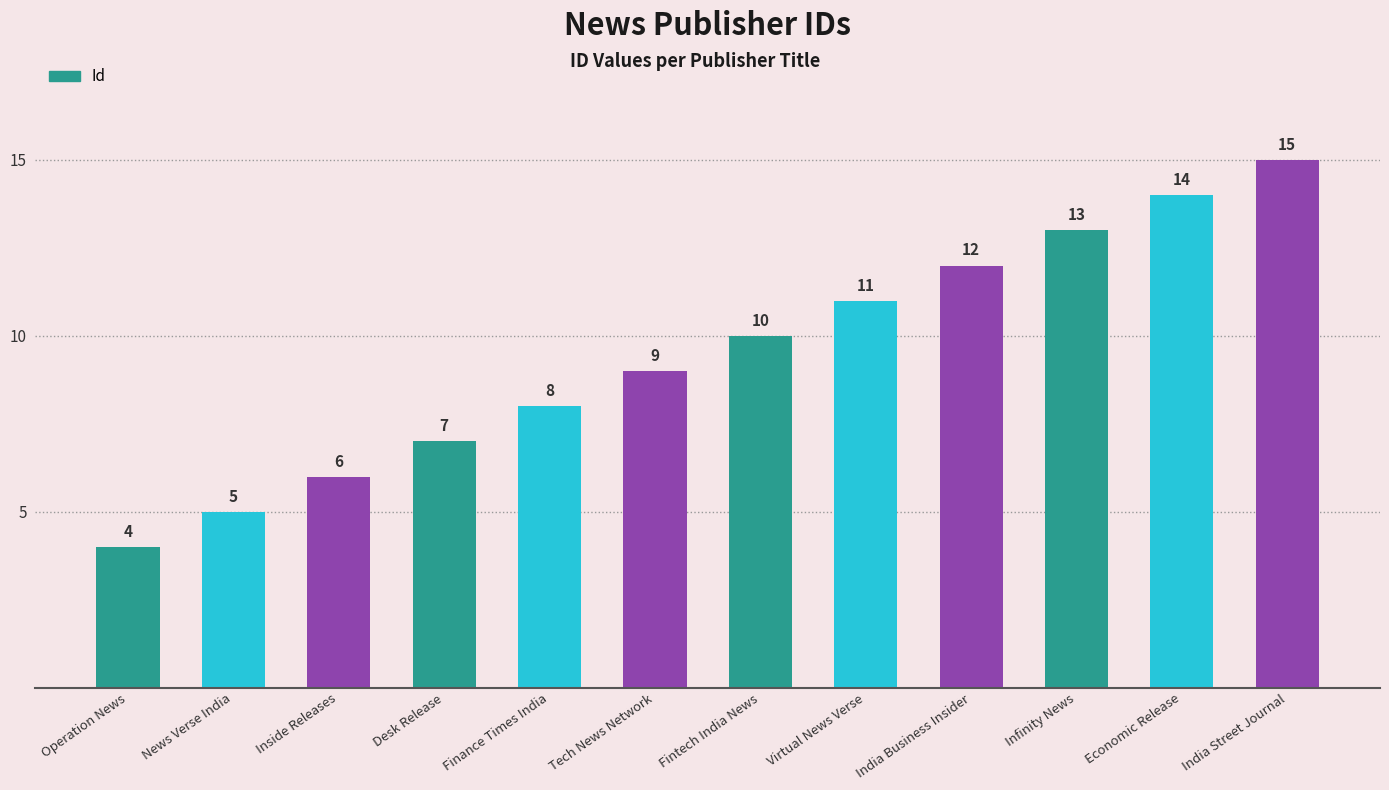

Is it true that the value at India Street Journal is 15?

True